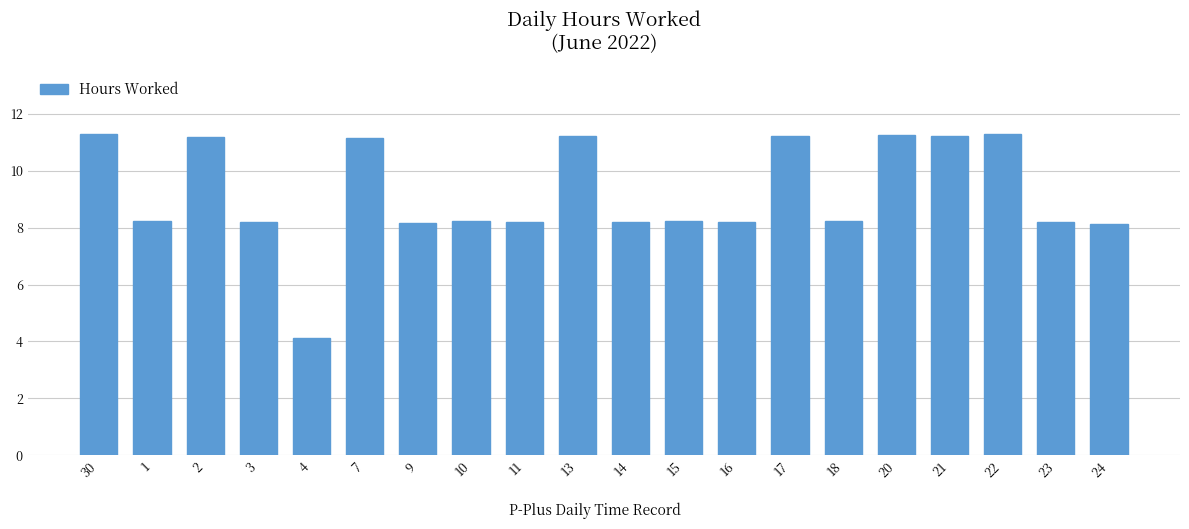

What position from the right is 10?

13